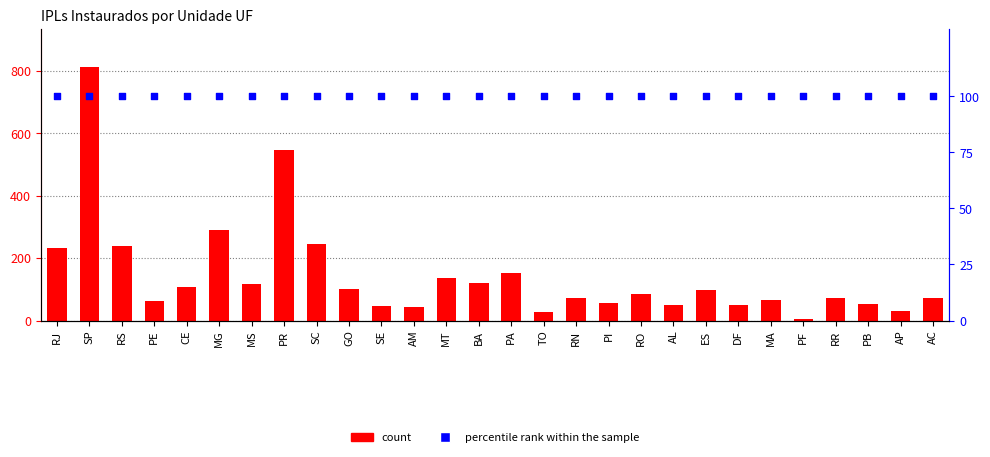

At which category is the sum across all series the highest?

SP